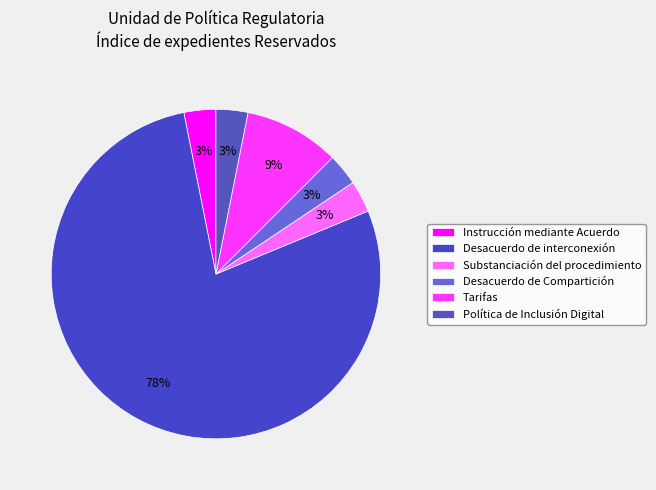

How many slices are in this pie chart?

6